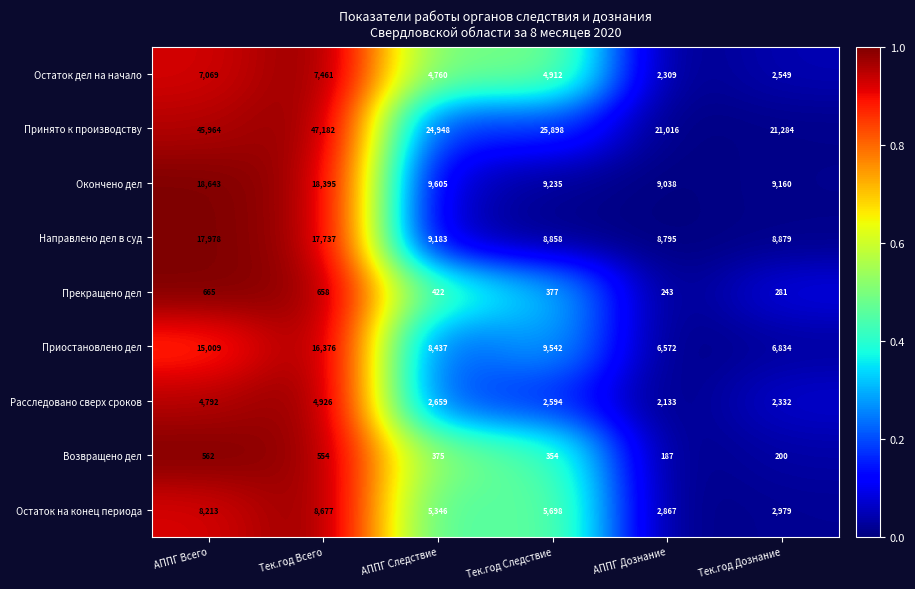

List the series in order of their peak value, highest first.

Принято к производству, Окончено дел, Направлено дел в суд, Приостановлено дел, Остаток на конец периода, Остаток дел на начало, Расследовано сверх сроков, Прекращено дел, Возвращено дел